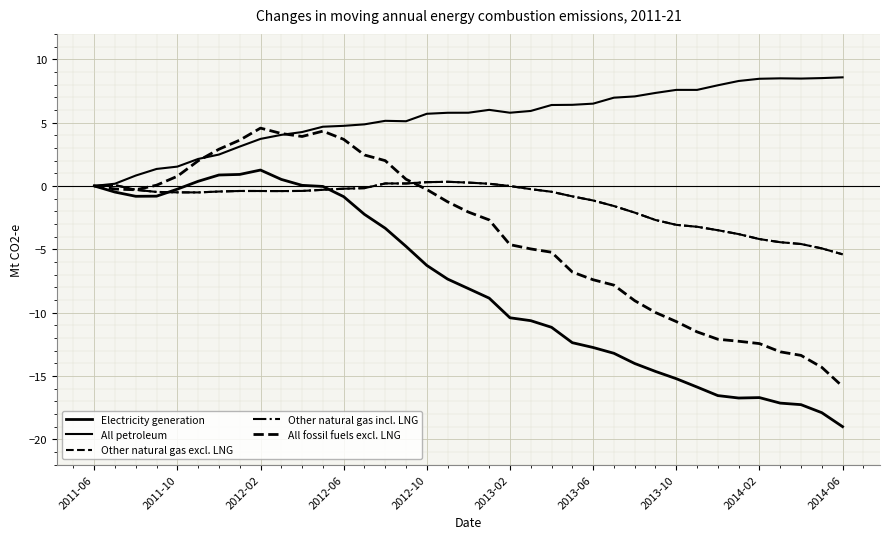

Does the chart have visible grid lines?

Yes